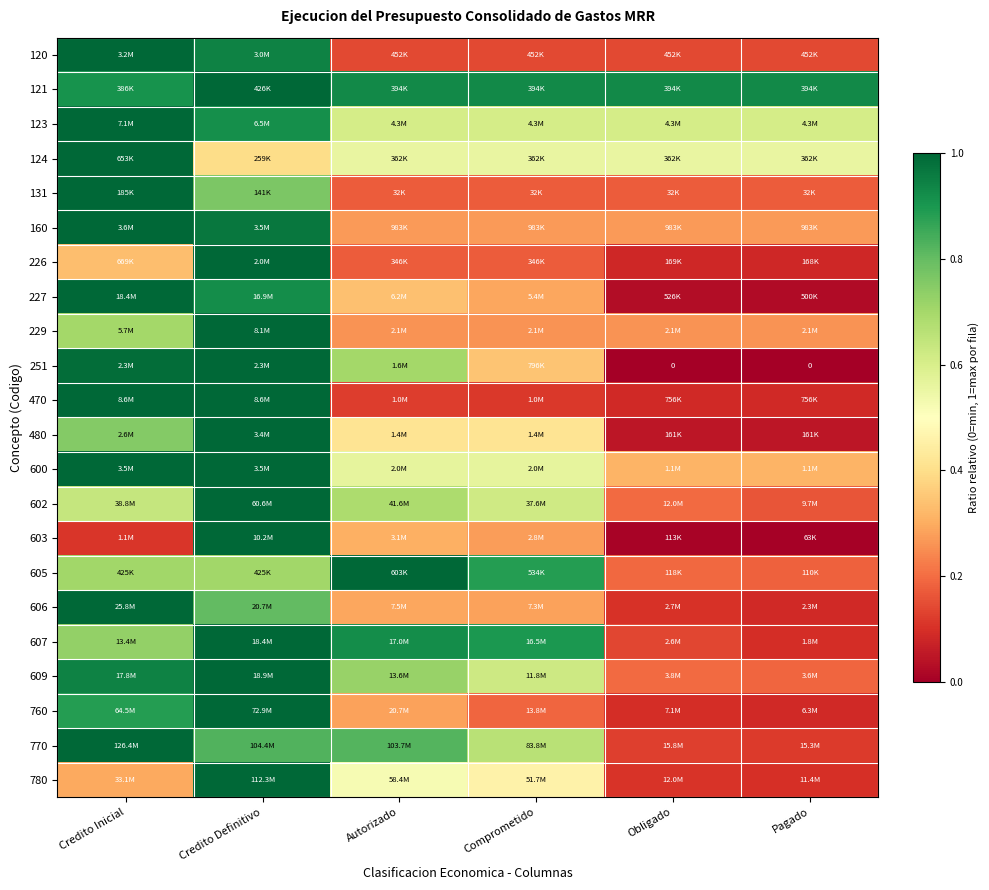

Which category has the highest value across all series?

Credito Inicial